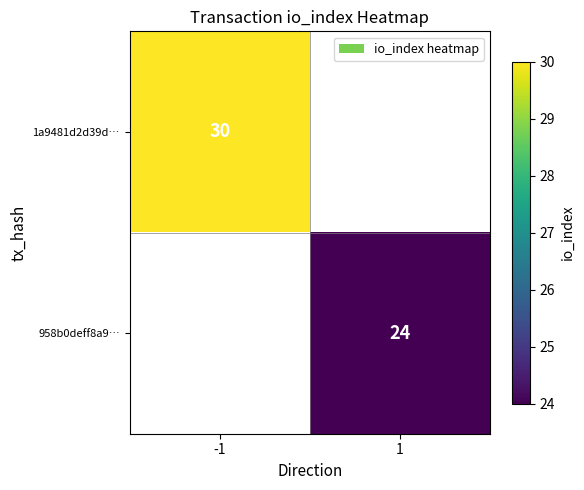

Which label corresponds to the largest value in the chart?

-1